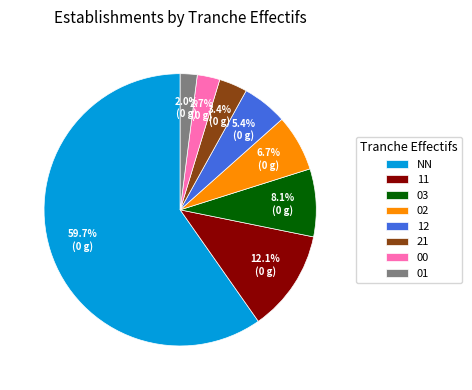

To the nearest percent, what portion does 02 represent?

7%